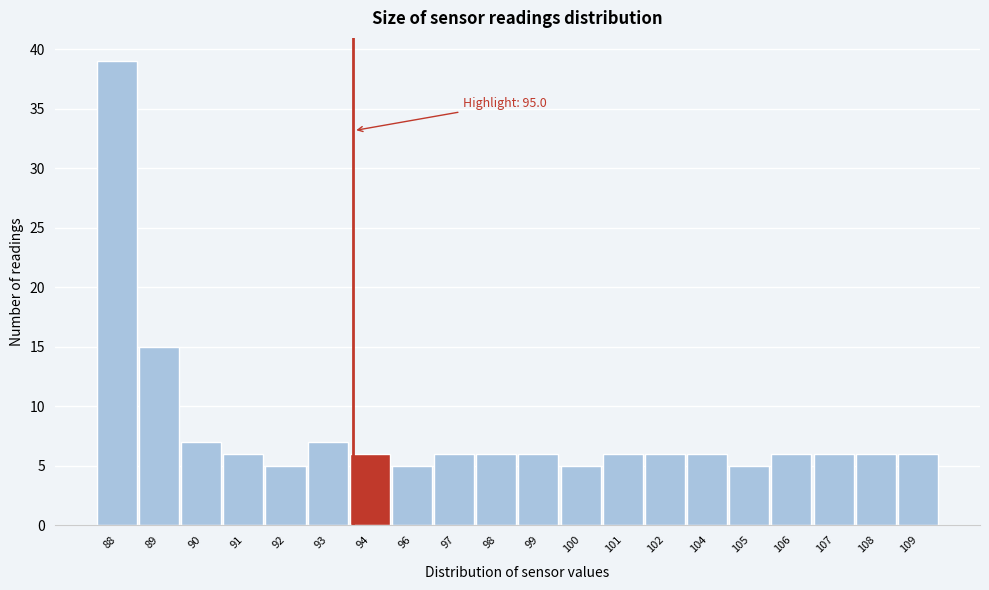

Reading left to right, transcribe all the data shown in this chart.

39	15	7	6	5	7	6	5	6	6	6	5	6	6	6	5	6	6	6	6